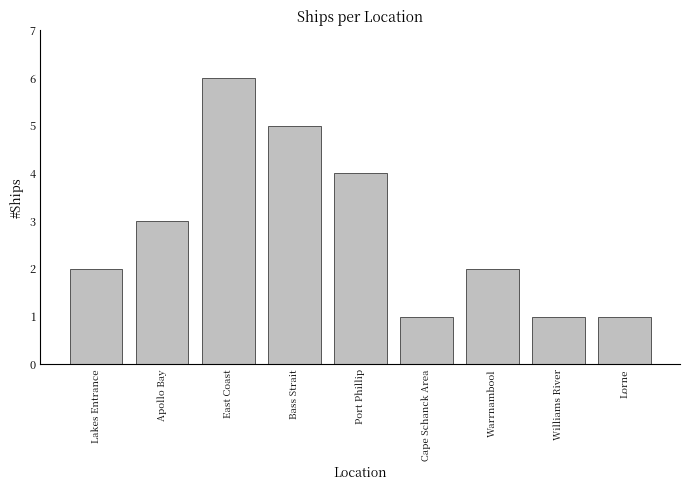

How many values are between 1 and 4?

7